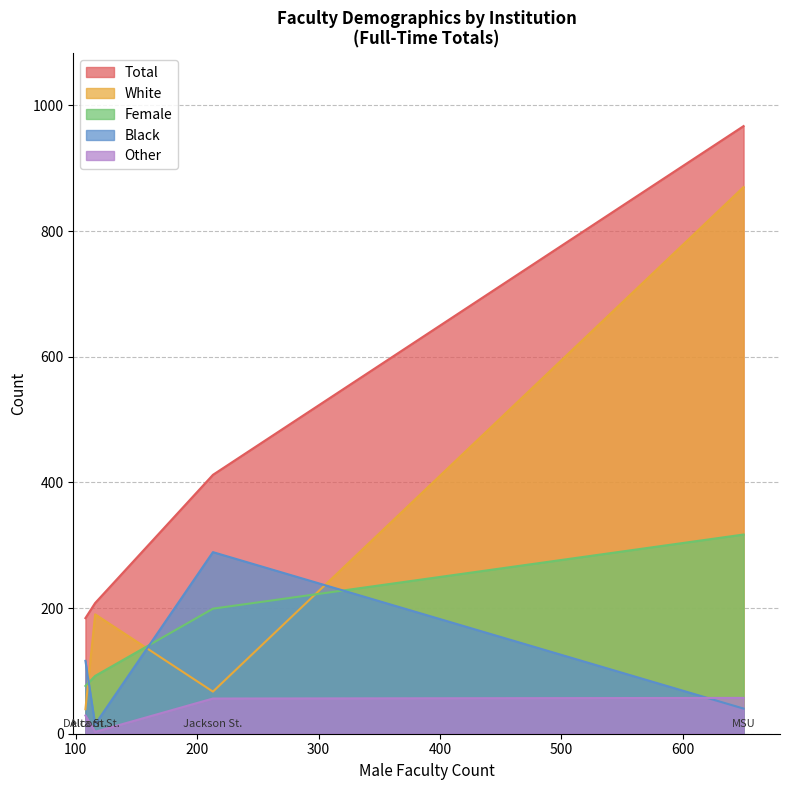

What is the greatest value displayed?

967